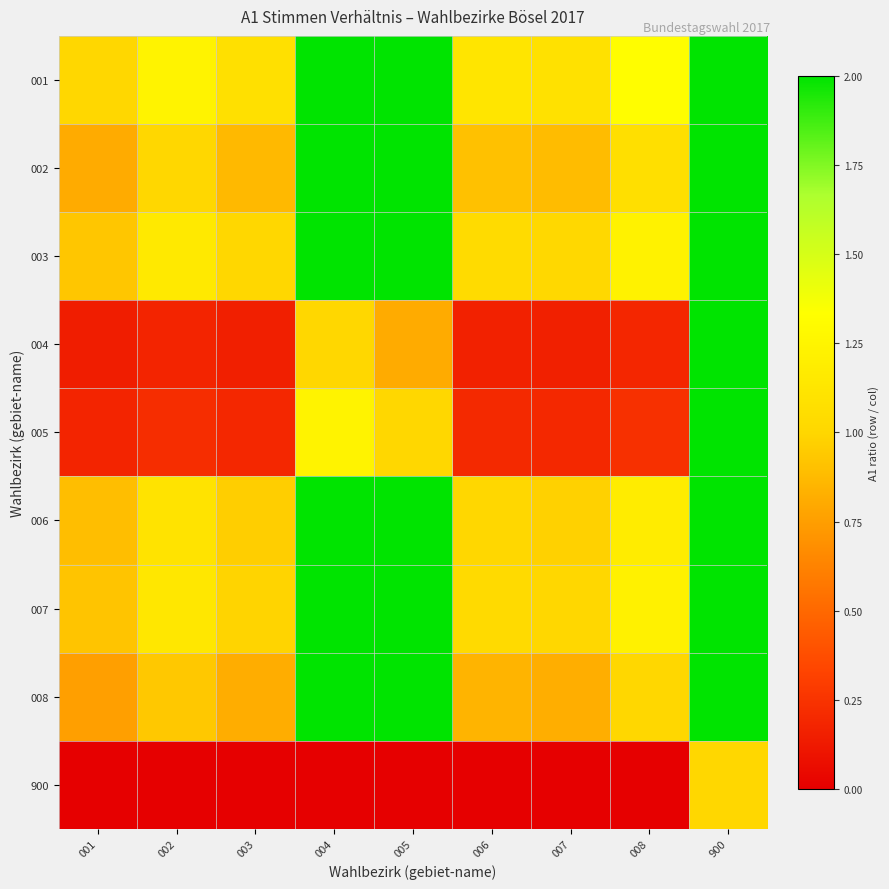

How many data points does each series have?

9